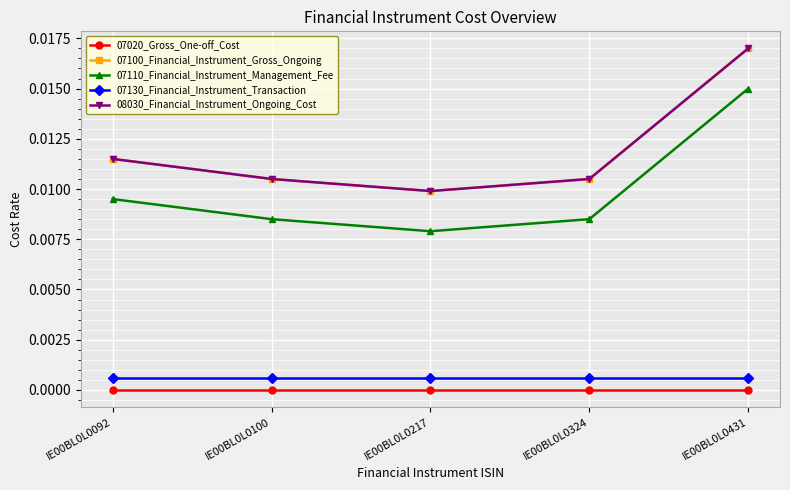

True or false: 07130_Financial_Instrument_Transaction and 07020_Gross_One-off_Cost intersect in this chart.

False